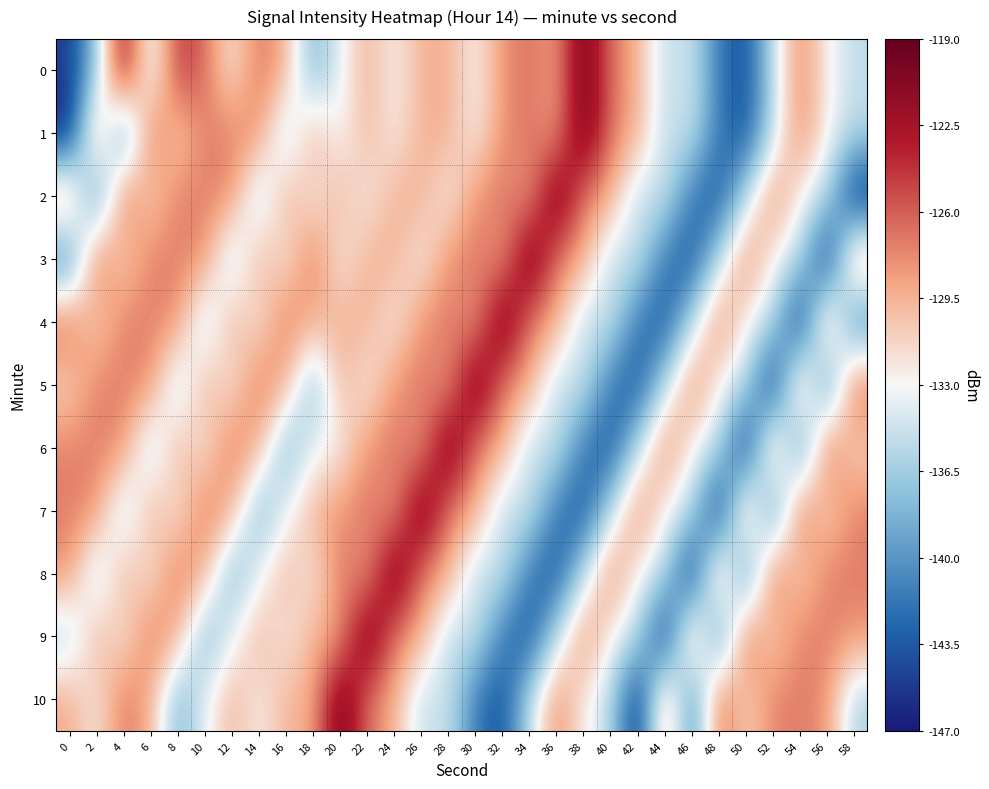

How many distinct data groups are displayed?

11